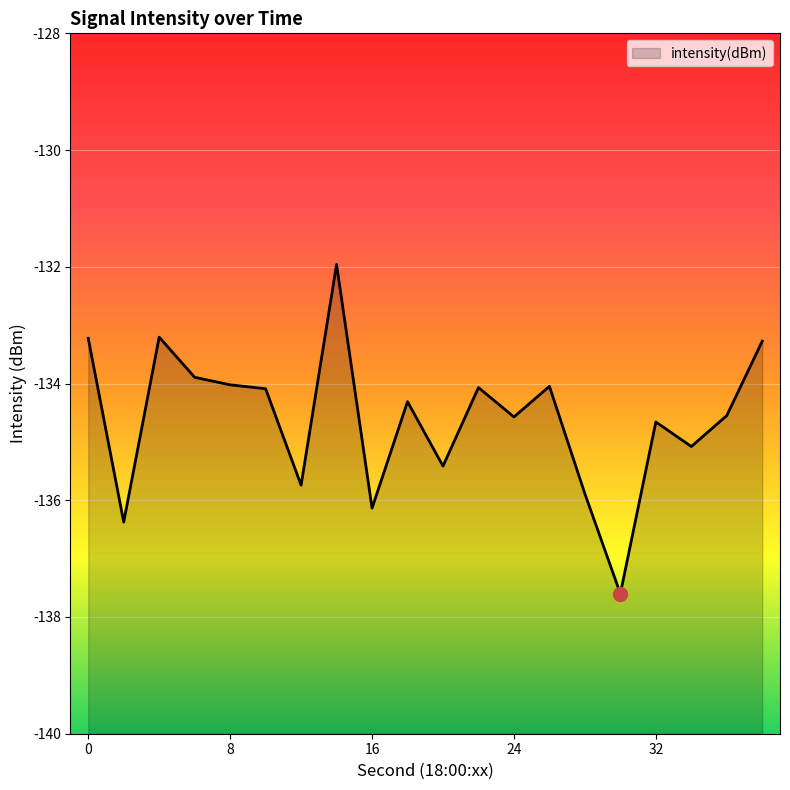

Which category has the lowest value across all series?

30